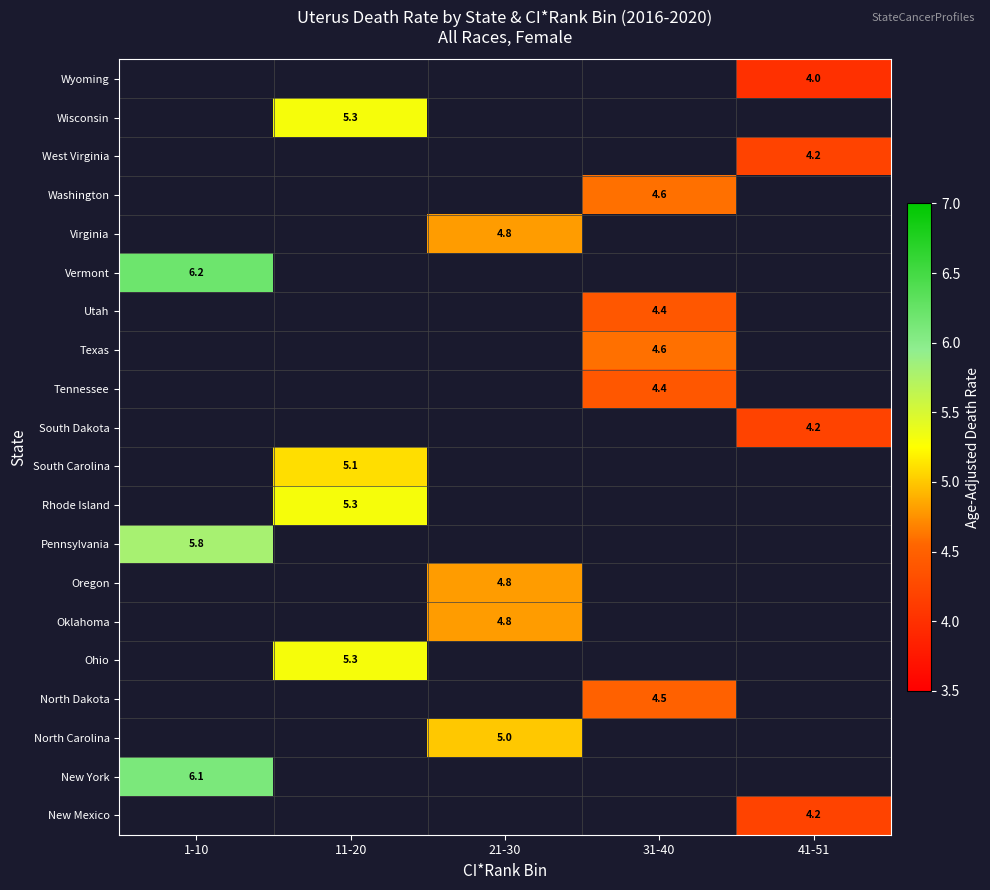

True or false: Tennessee has a value of 4.4 at 31-40.

True